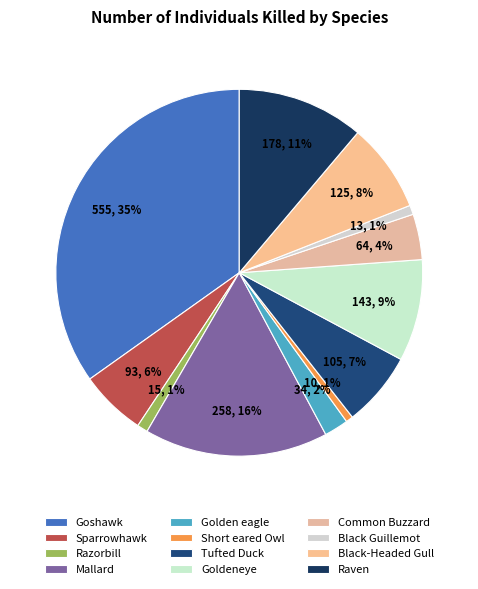

To the nearest percent, what is the difference between the Common Buzzard and Black Guillemot slice percentages?

3%